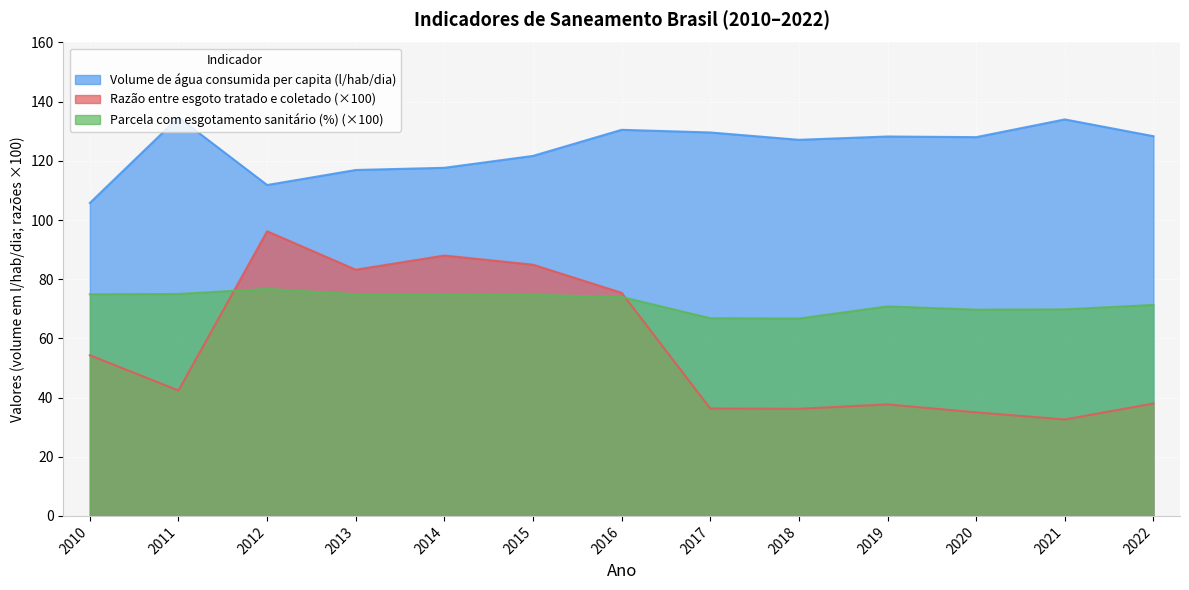

In Razão entre esgoto tratado e coletado, how many points are higher than both neighbors (excluding endpoints)?

3